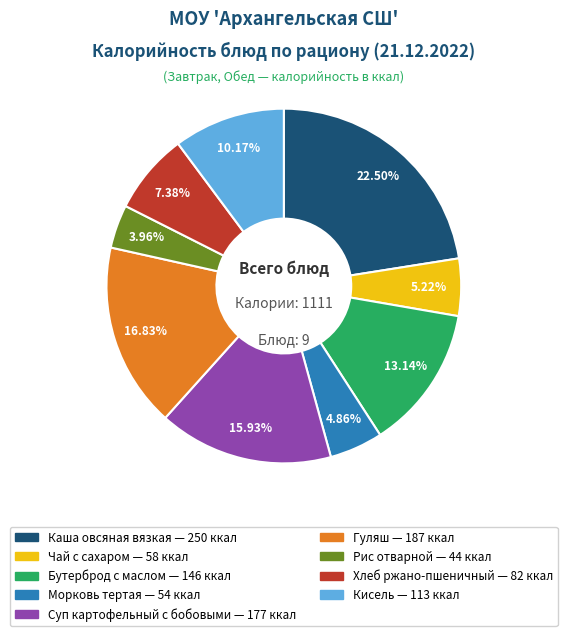

Count the number of slices in the pie.

9